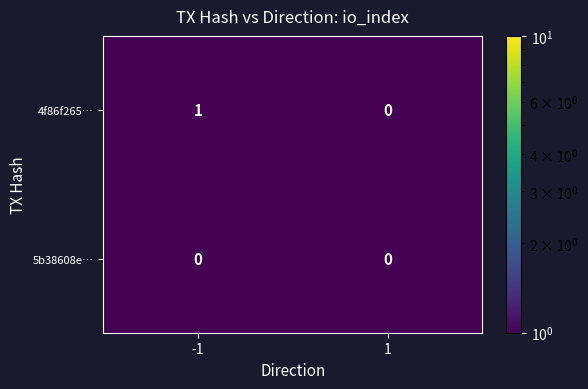

True or false: 5b38608e… has a value of 0 at 1.

True